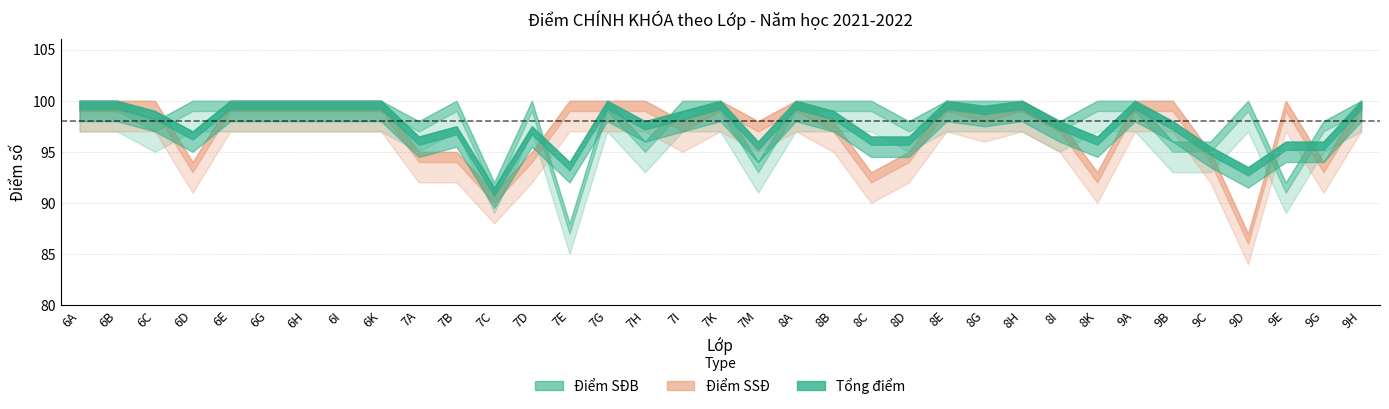

At which label does Điểm SSĐ reach its peak?

6A